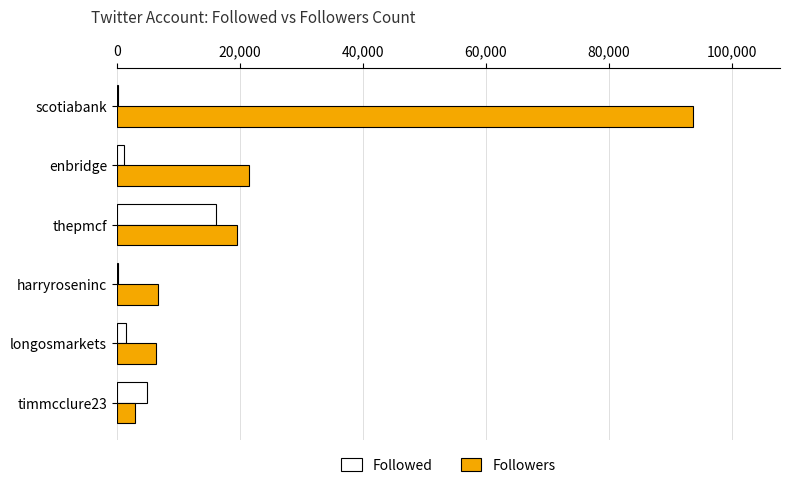

At which category is the sum across all series the highest?

scotiabank